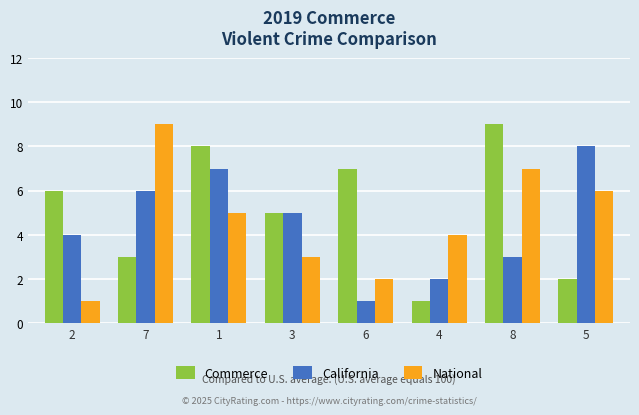

Reading right to left, list all the values displayed in this chart.

Commerce: 5=2	8=9	4=1	6=7	3=5	1=8	7=3	2=6
California: 5=8	8=3	4=2	6=1	3=5	1=7	7=6	2=4
National: 5=6	8=7	4=4	6=2	3=3	1=5	7=9	2=1